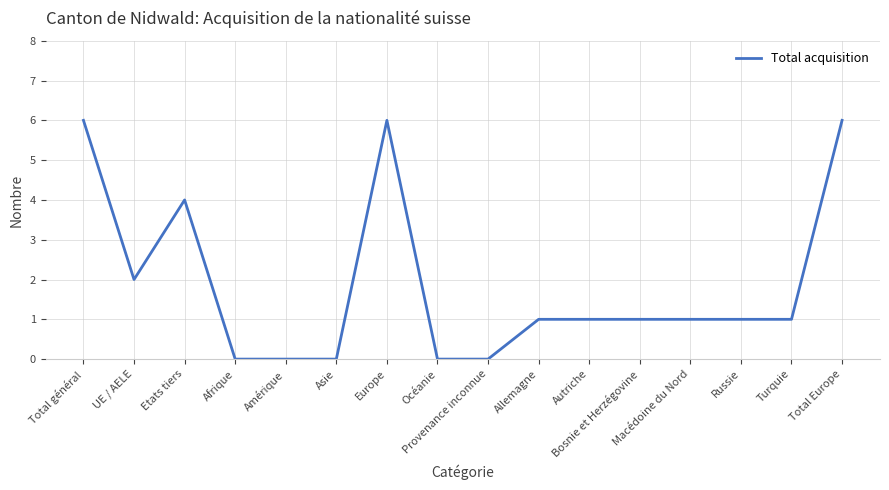

The chart shows a value of 1 at Bosnie et Herzégovine. True or false?

True